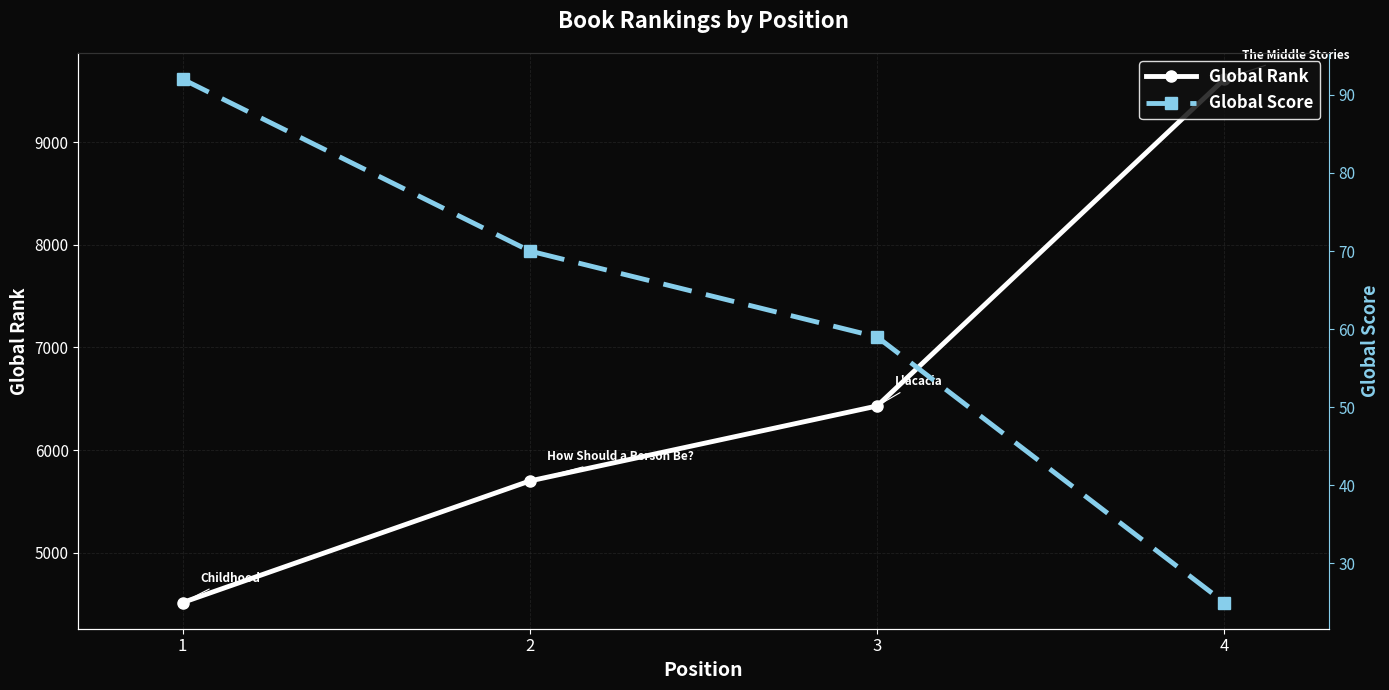

True or false: Global Score has a value of 92 at 1.

True